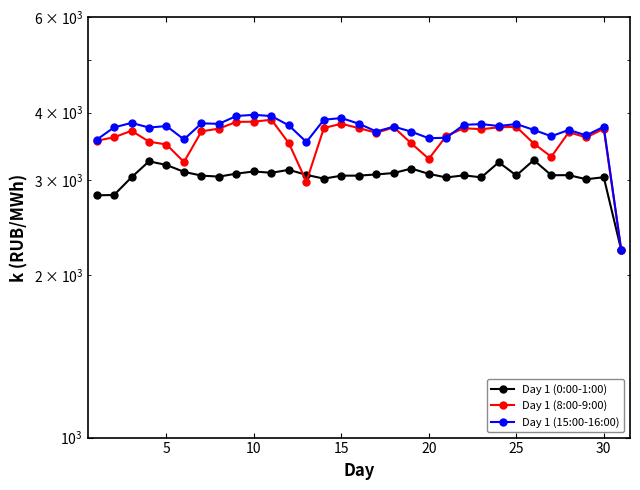

What is the maximum value for Day 1 (0:00-1:00)?

3265.8